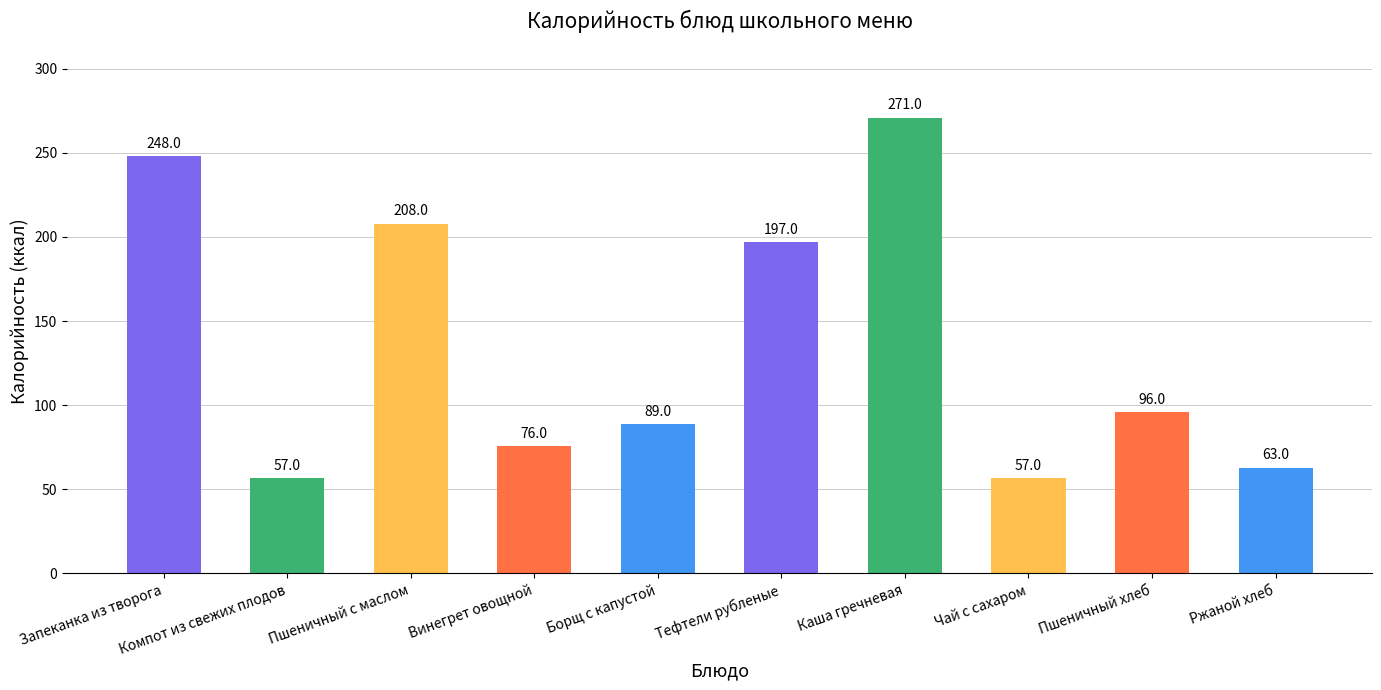

What is the maximum value shown in the chart?

271